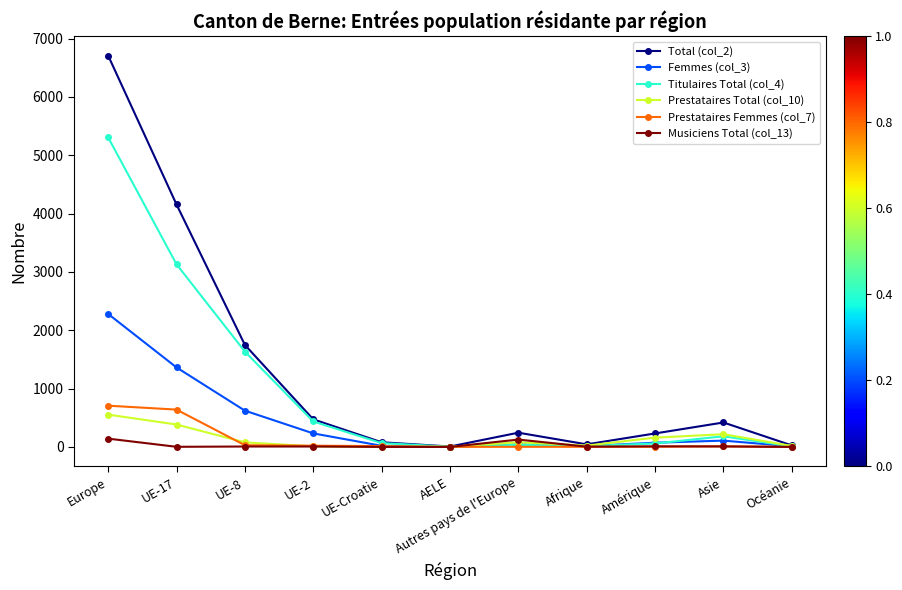

What is the label of the 8th point from the left?

Afrique